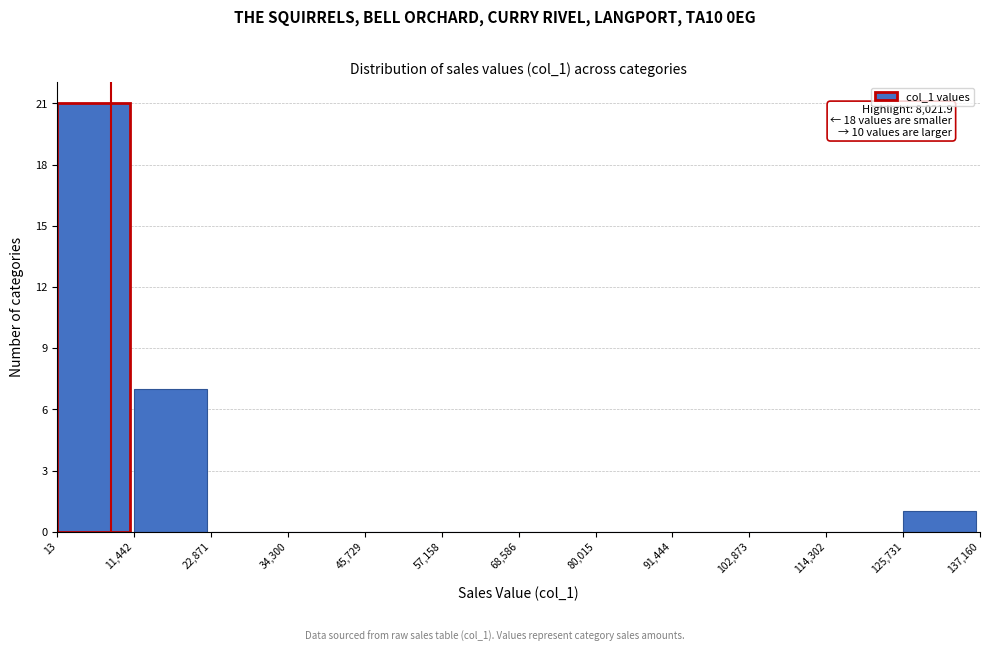

Which range on the x-axis has the tallest bar?

13 to 11,442